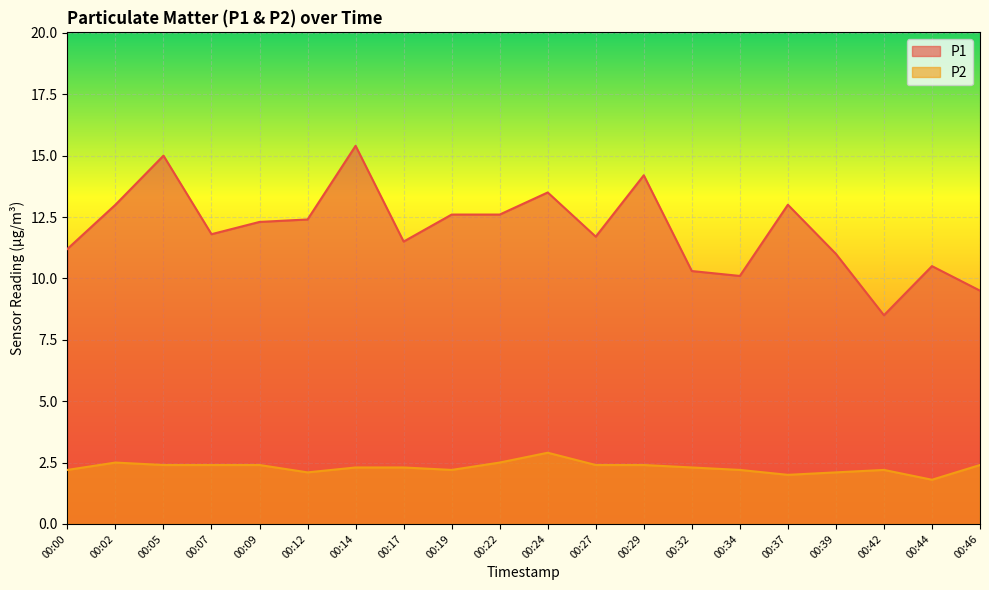

At which label does P1 first exceed 12?

00:02